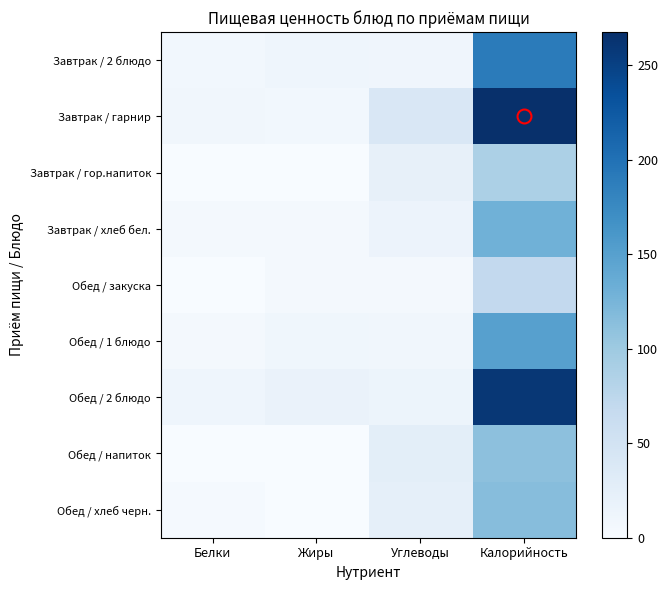

At which category is the sum across all series the highest?

Калорийность